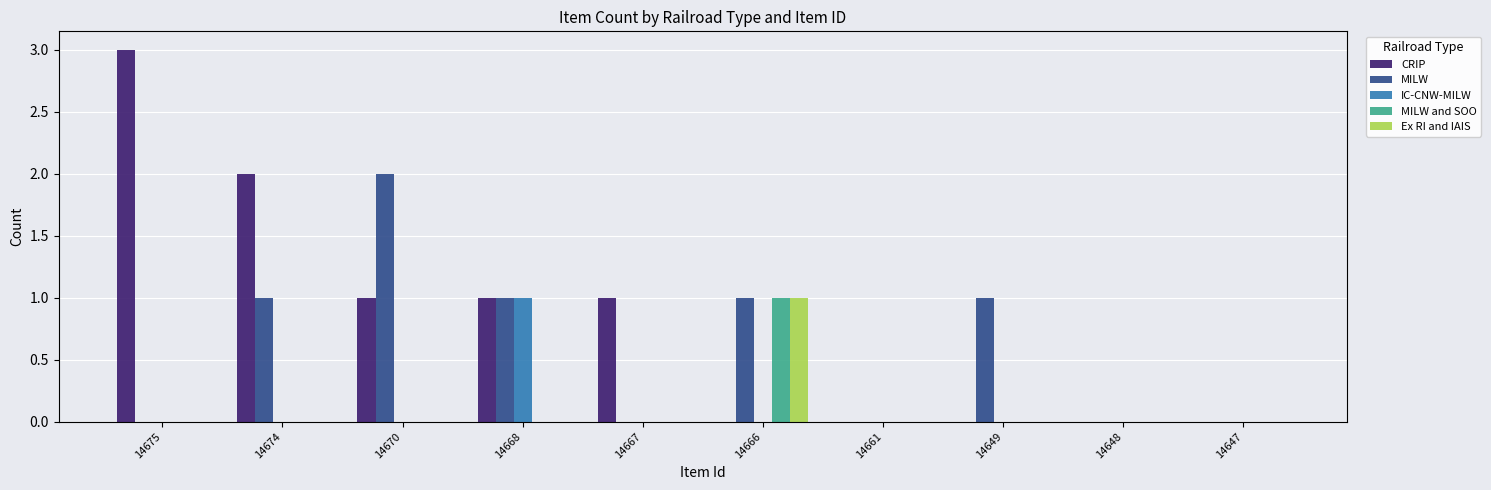

Is it true that MILW and SOO equals -1 at 14668?

False